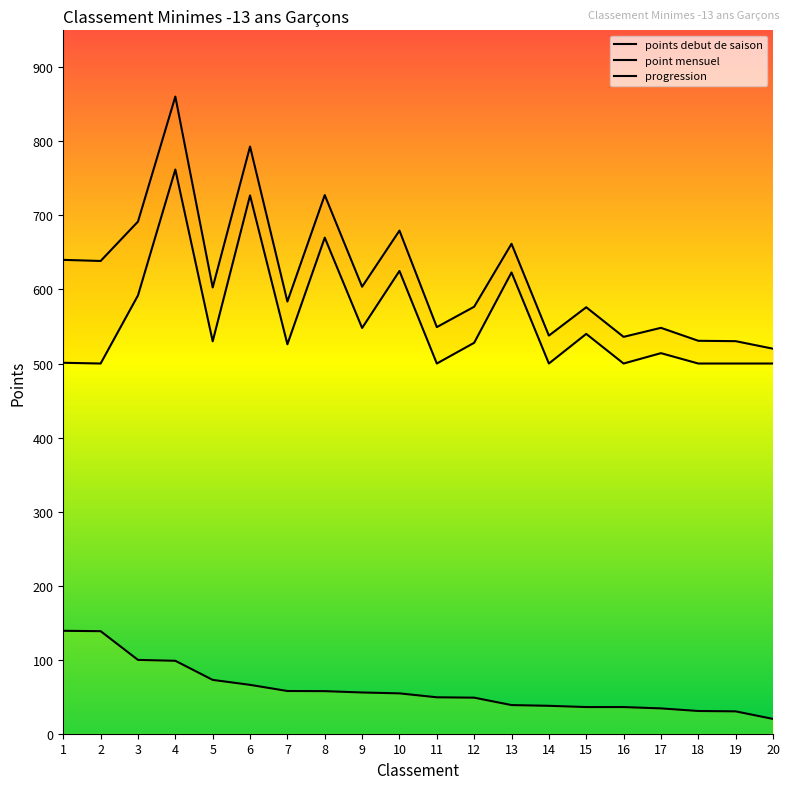

Rank the series at 2 from highest to lowest value.

point mensuel, points debut de saison, progression